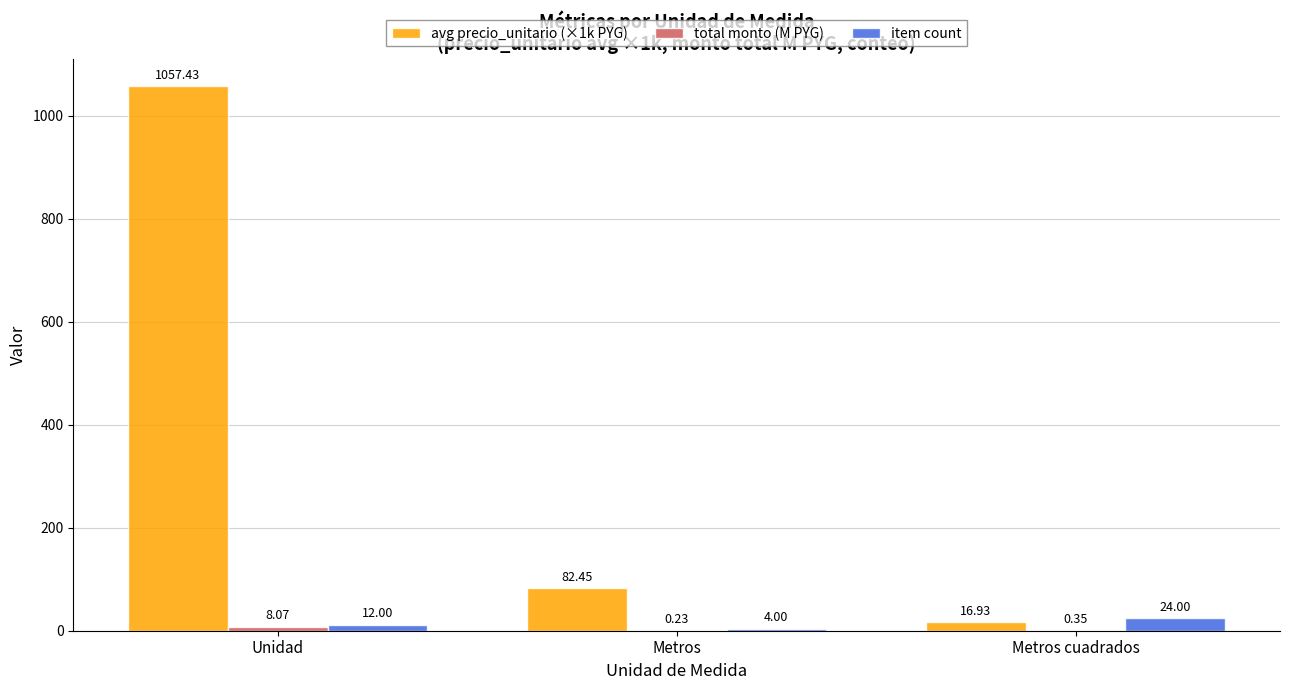

Which category has the highest value across all series?

Unidad